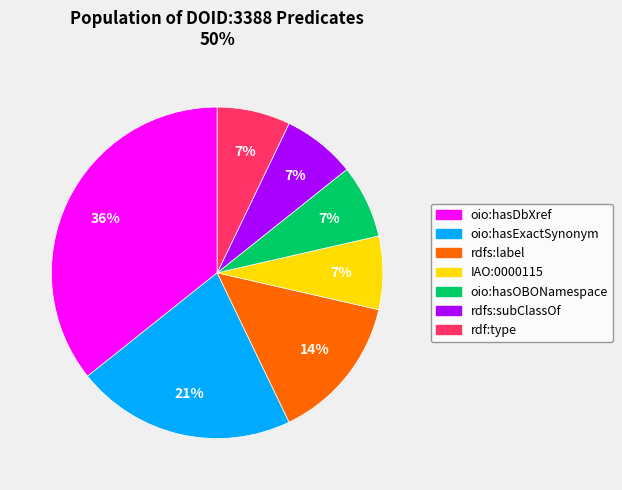

How many segments does this pie chart have?

7